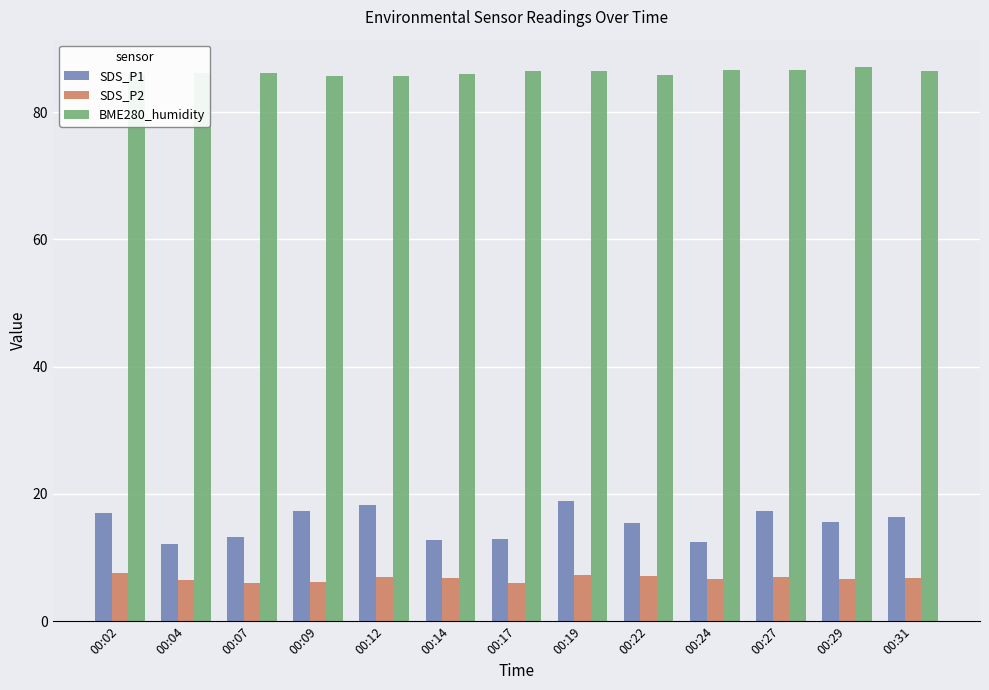

The value of SDS_P1 at 00:22 is 15.4. True or false?

True